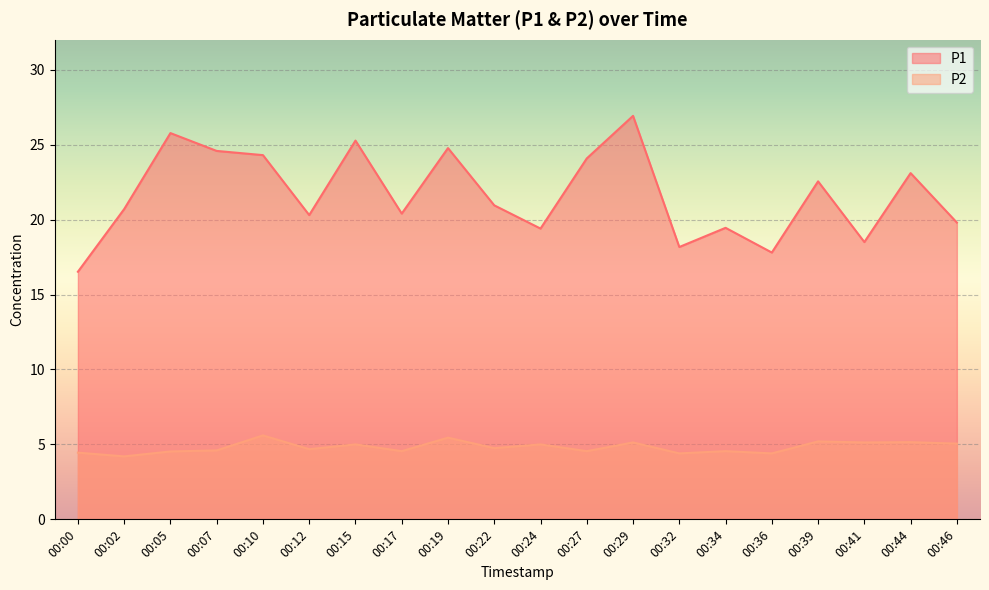

True or false: P1 and P2 cross at least once.

False